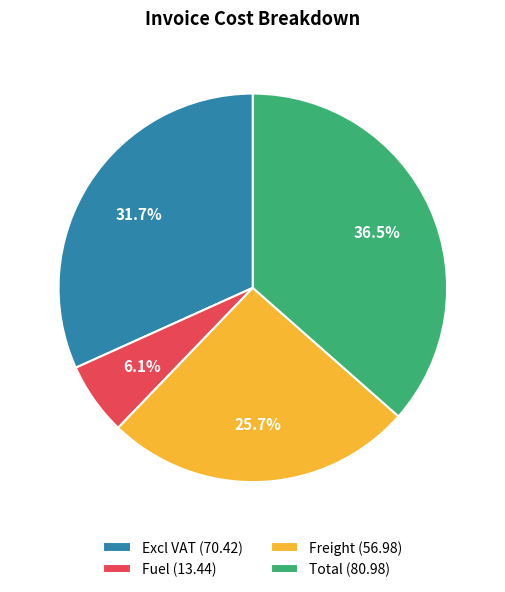

Which category has the biggest portion of the pie?

Total